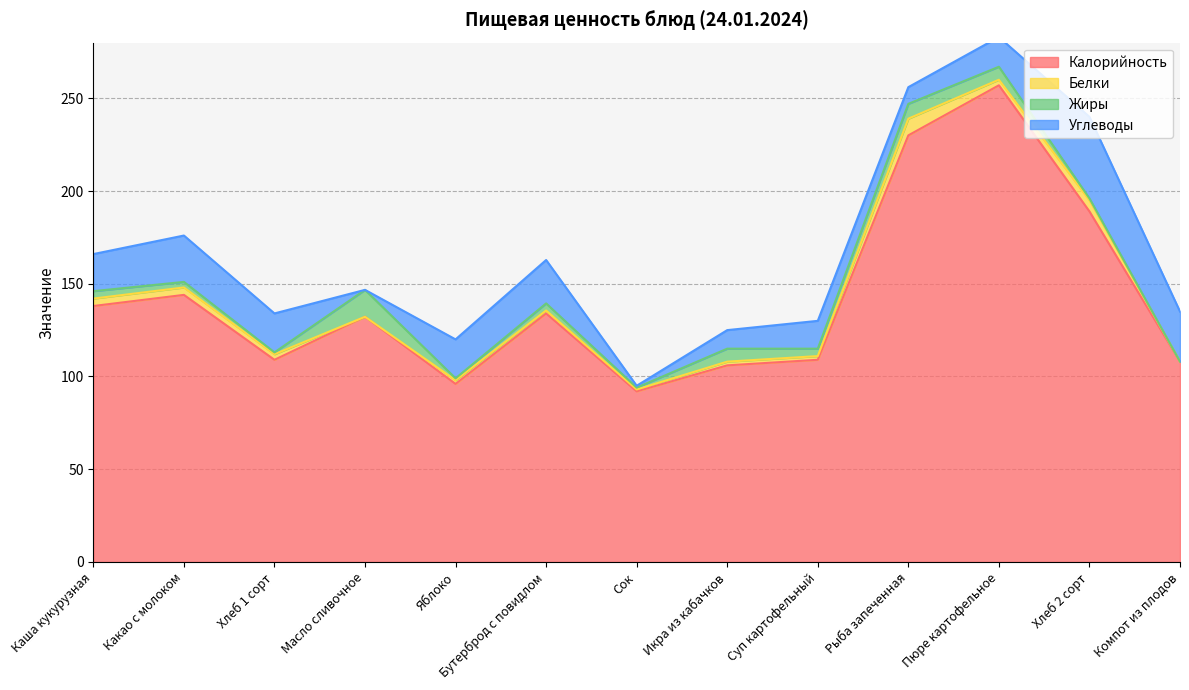

What is the label of the 4th point from the right?

Рыба запеченная